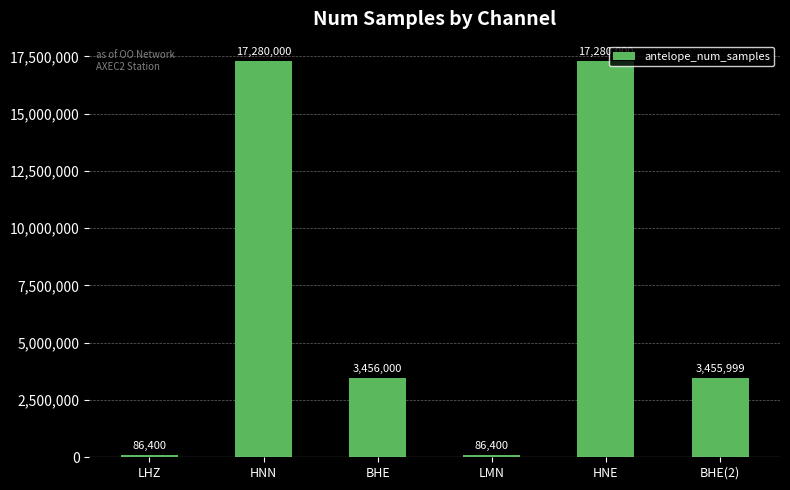

True or false: the data shows 11686619 at HNN.

False